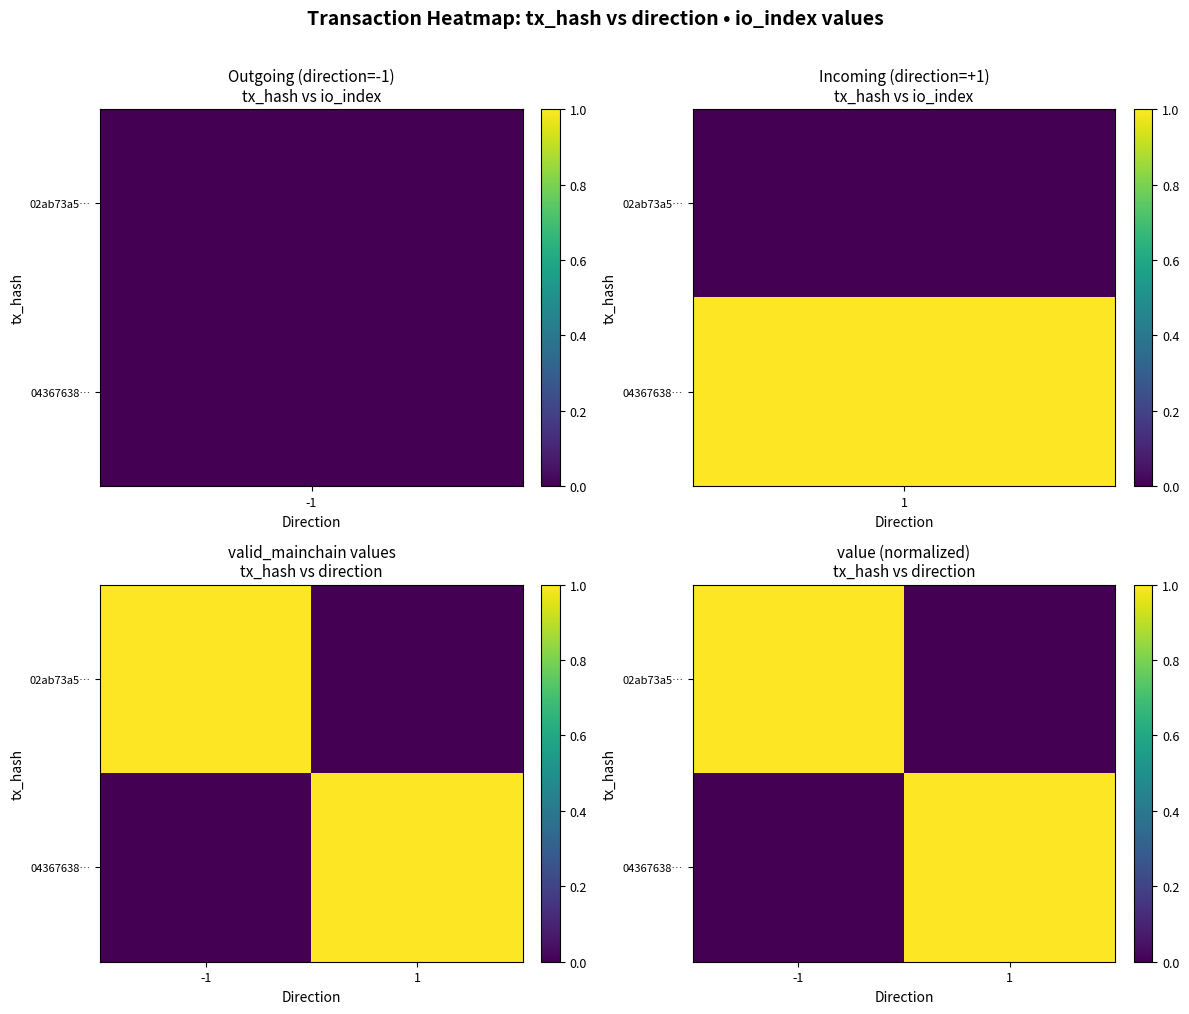

At which category does the chart reach its minimum across all series?

1